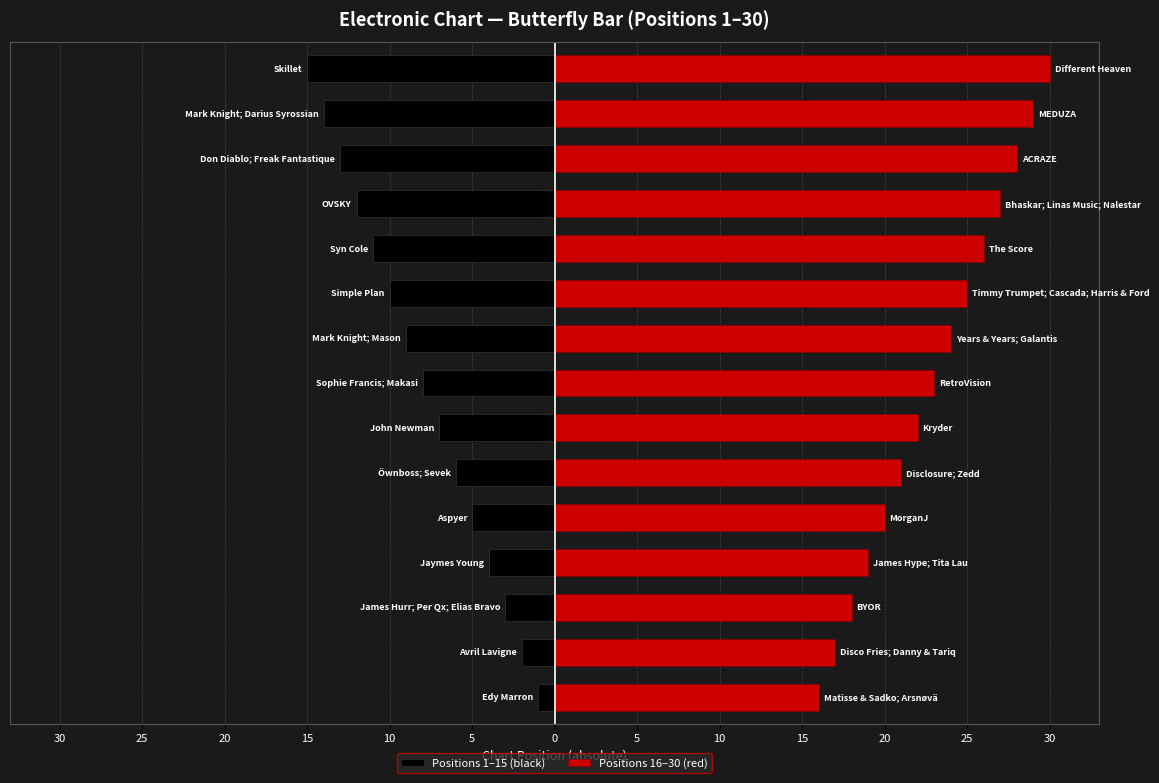

How many bars are there in each group?

2